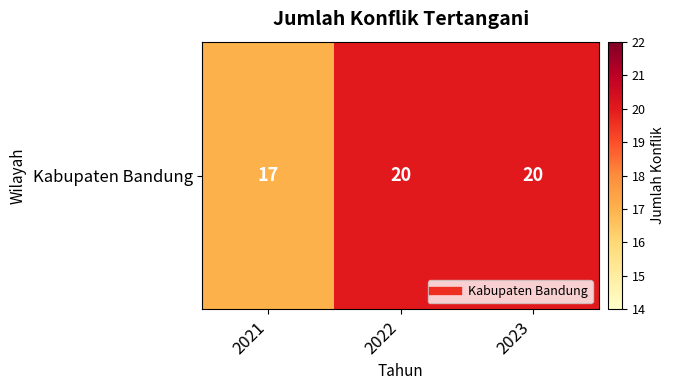

Count the number of data series in this chart.

1